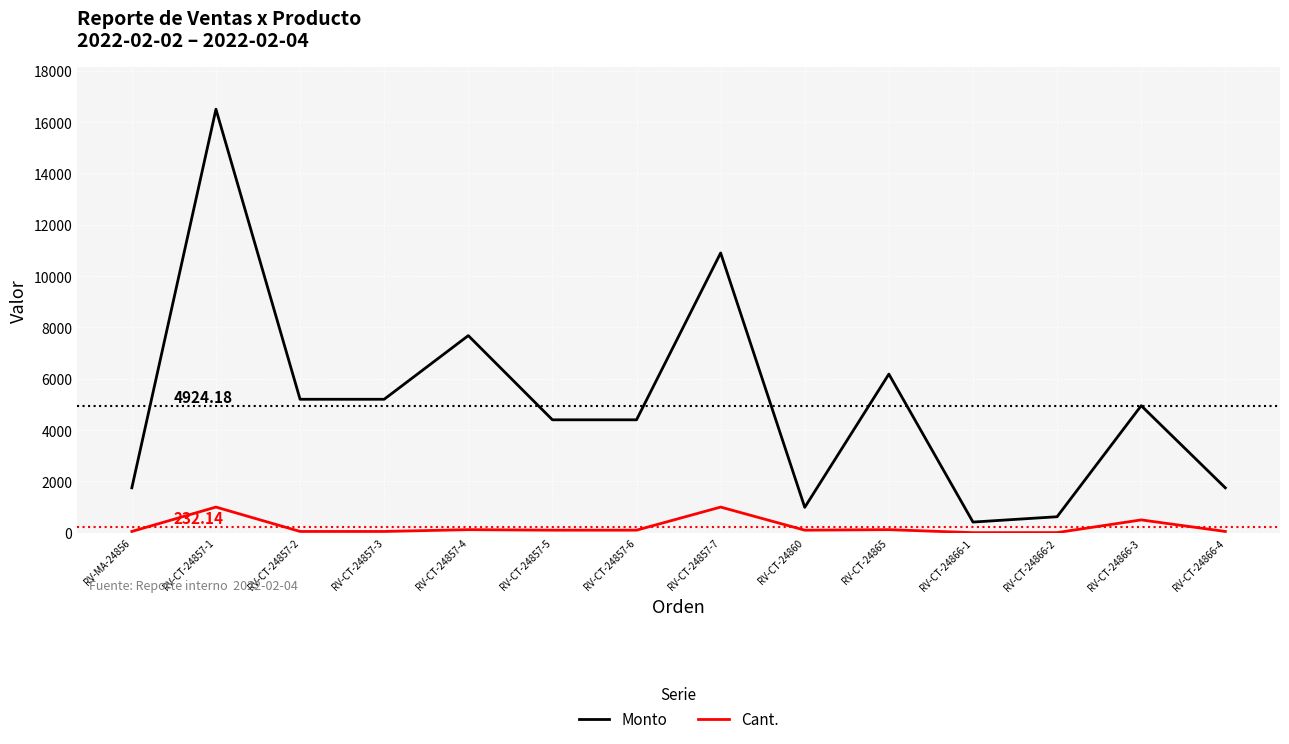

What is the total value across all series at RV-CT-24857-7?

11900.0